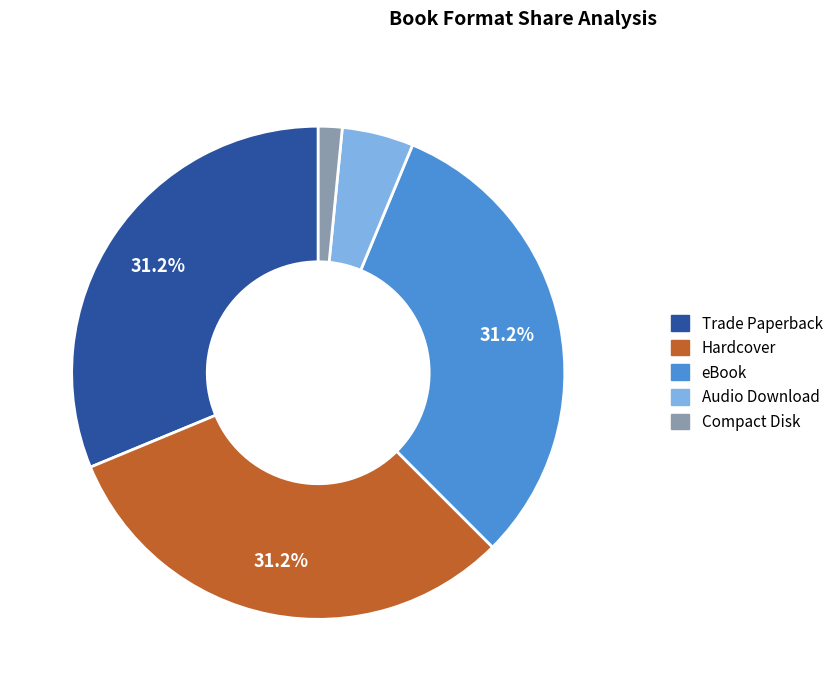

Is the sum of Audio Download and Trade Paperback greater than half?

No